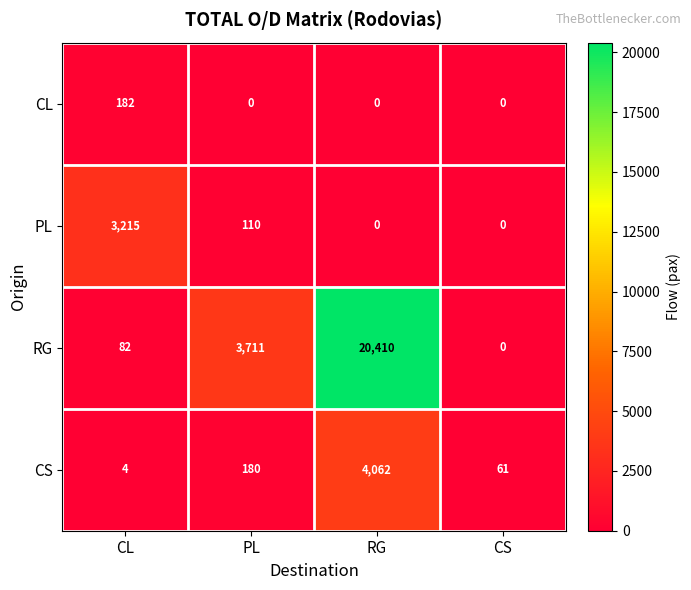

At how many categories does at least one series exceed 14711?

1